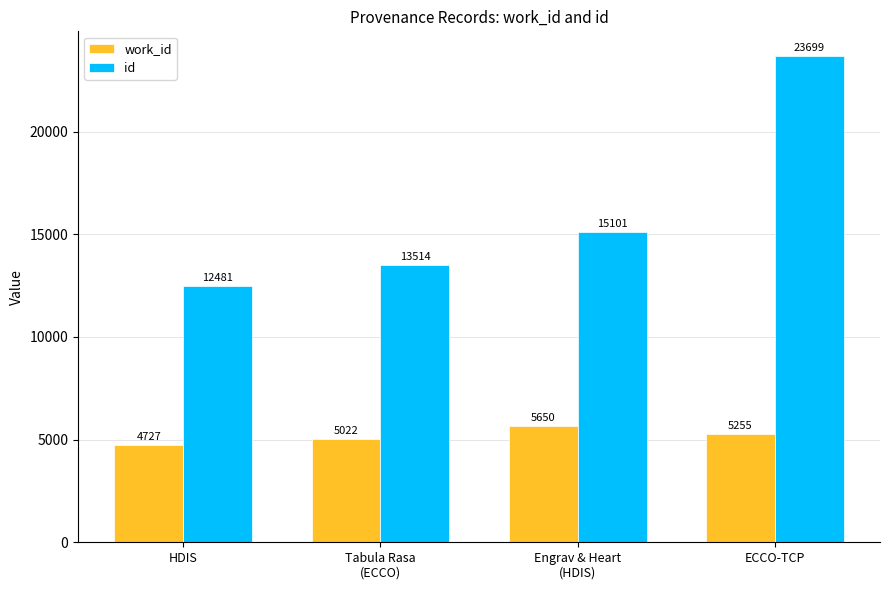

What is the difference between the id values at ECCO-TCP and Tabula Rasa
(ECCO)?

10185